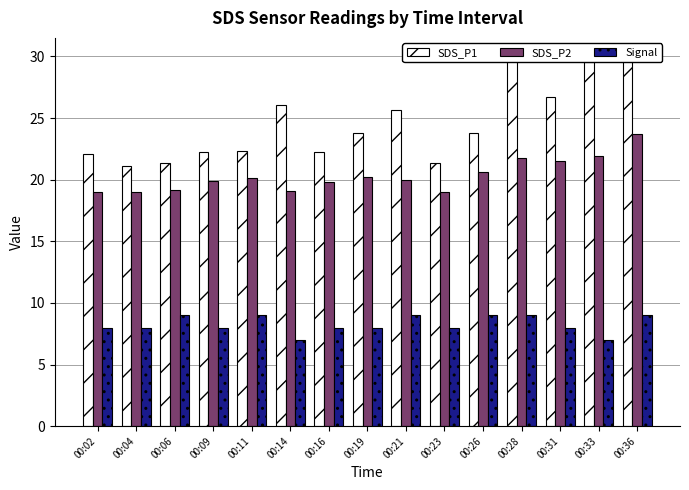

How many values in the SDS_P1 series exceed 23?

8